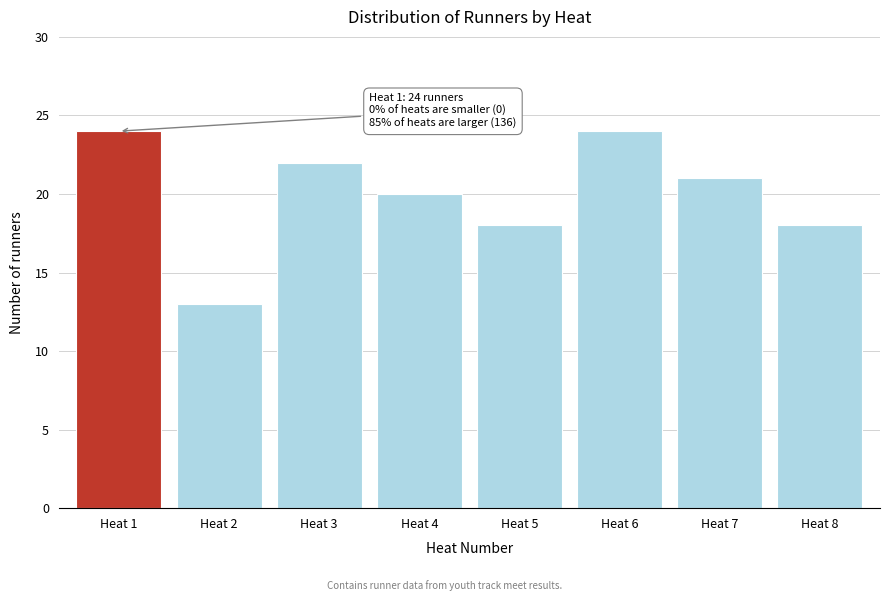

Reading left to right, what are all the values shown in this chart?

24	13	22	20	18	24	21	18